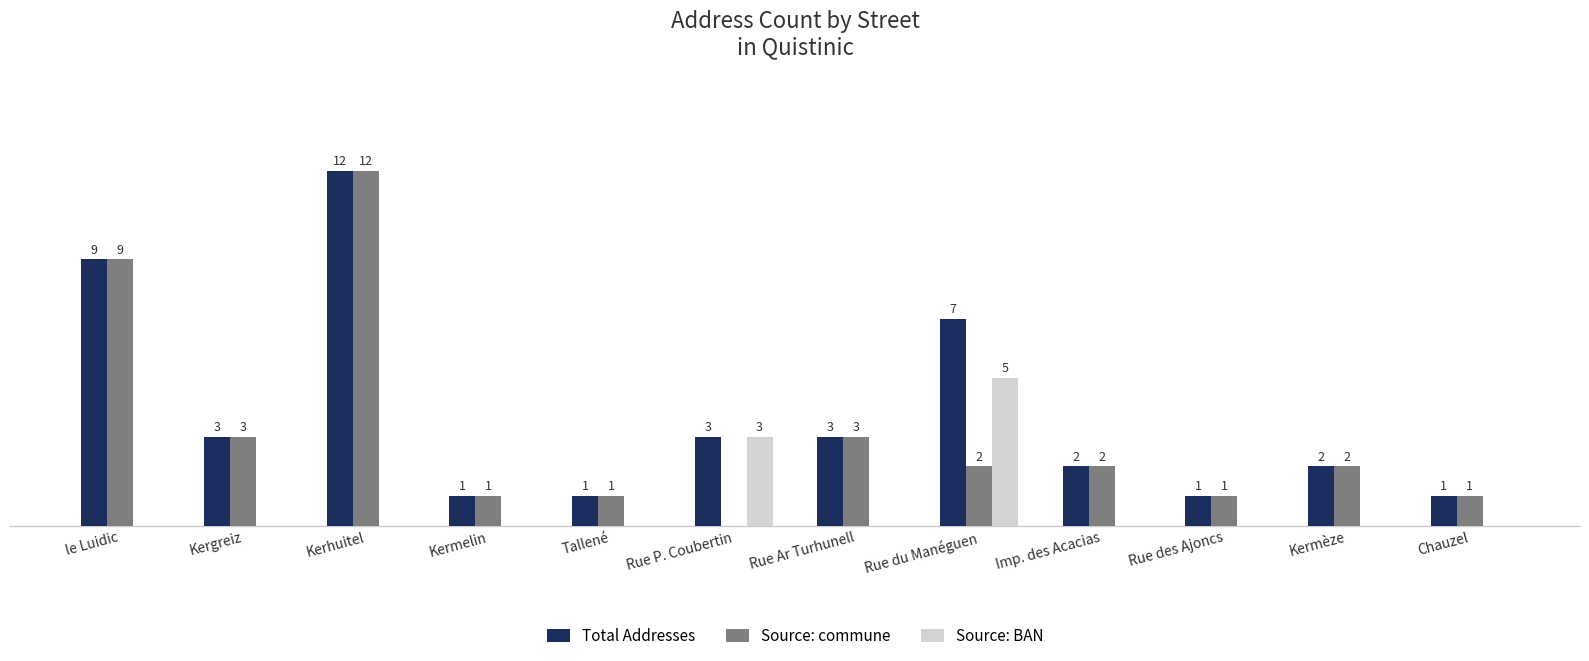

At which category is the sum across all series the highest?

Kerhuitel